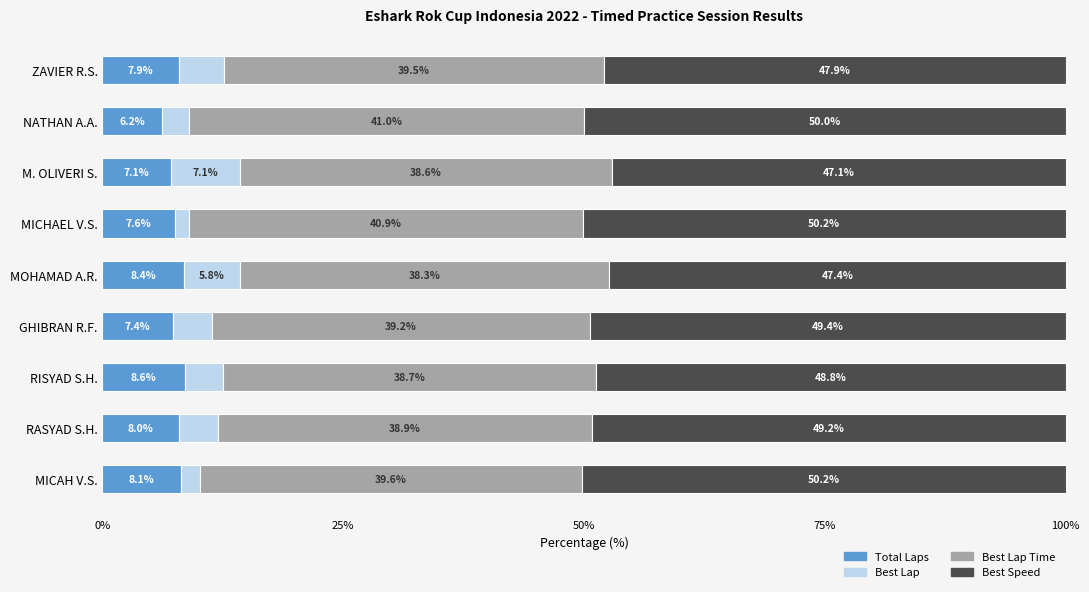

True or false: Total Laps has a value of 8.4 at MOHAMAD A.R..

True